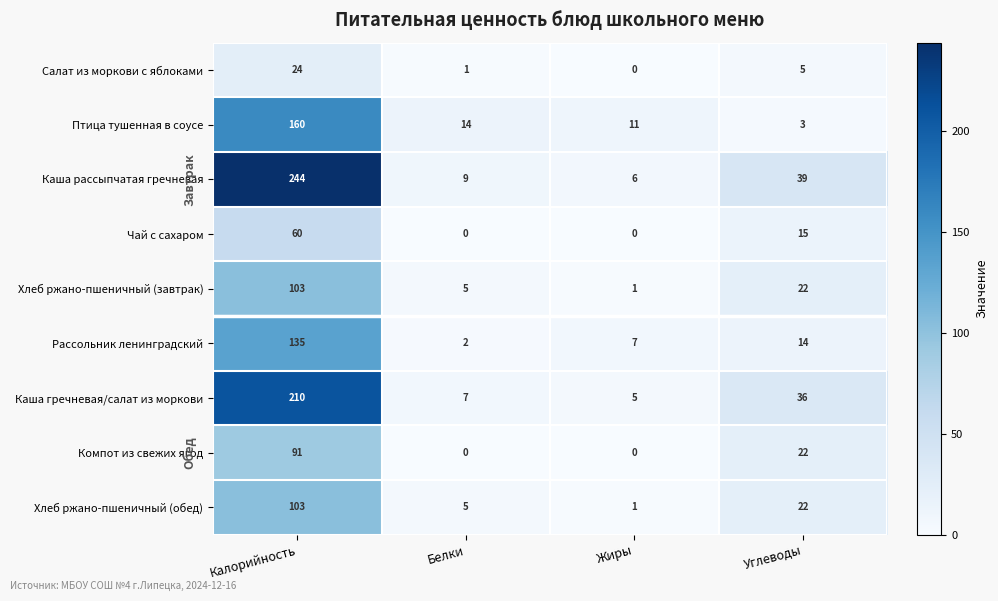

Rank the categories by Хлеб ржано-пшеничный (обед) value from highest to lowest.

Калорийность, Углеводы, Белки, Жиры